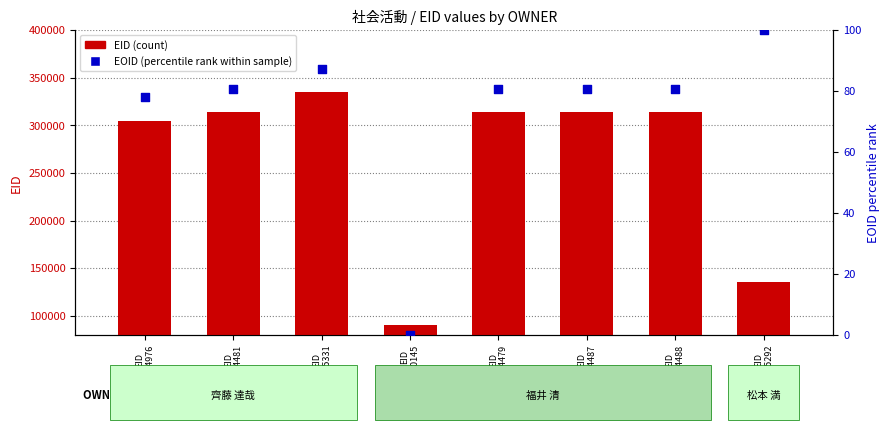

Which series has the widest spread of Y values?

EID (count)